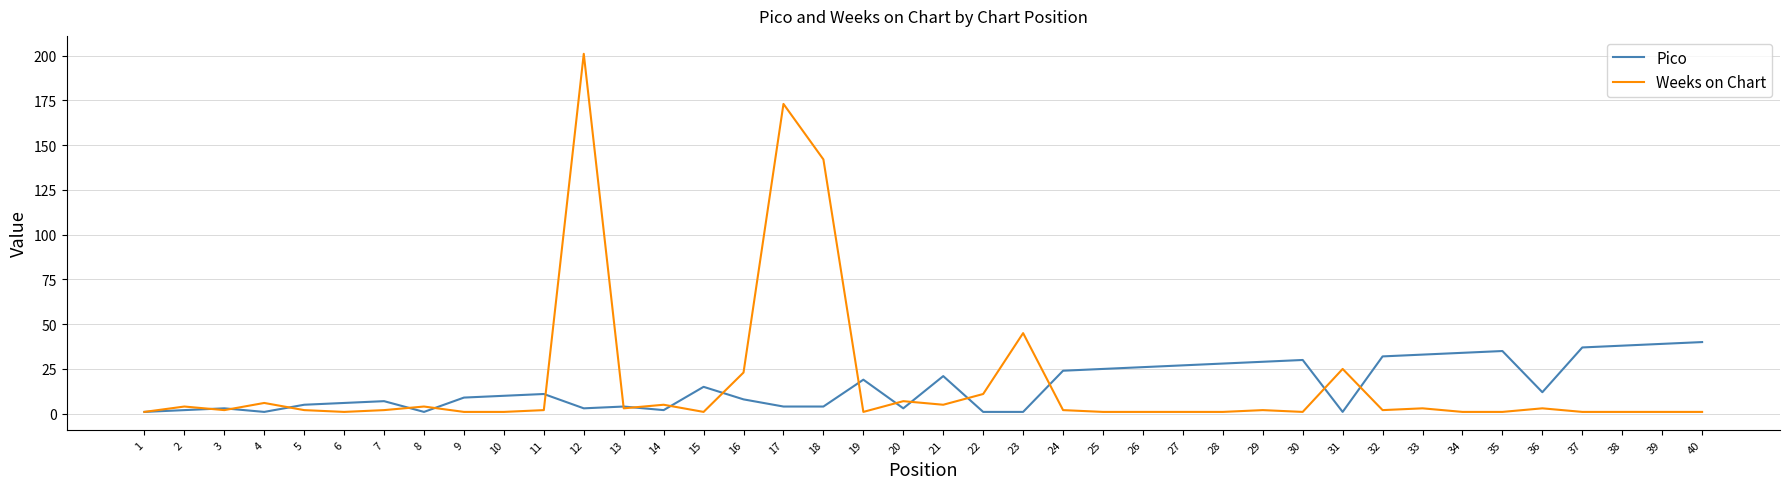

Rank the series by their maximum value, from lowest to highest.

Pico, Weeks on Chart